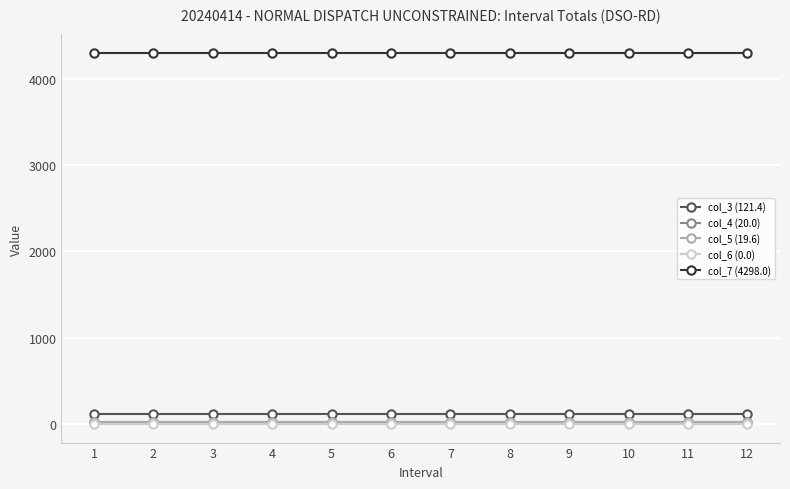

True or false: col_4 (20.0) and col_3 (121.4) intersect in this chart.

False